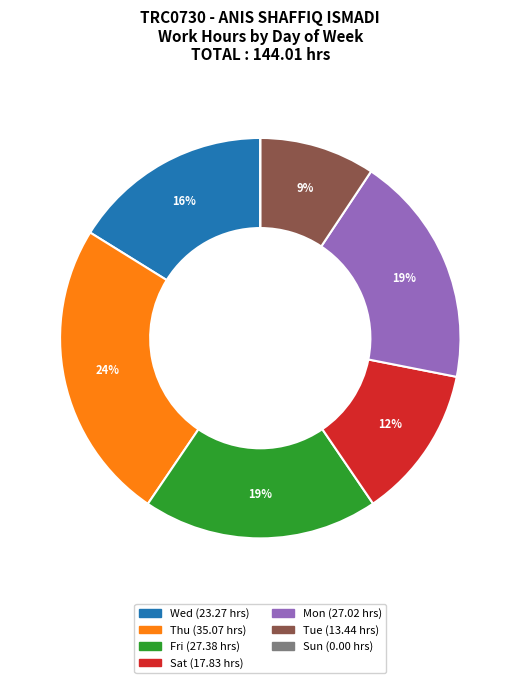

Is there a majority slice in this chart?

No